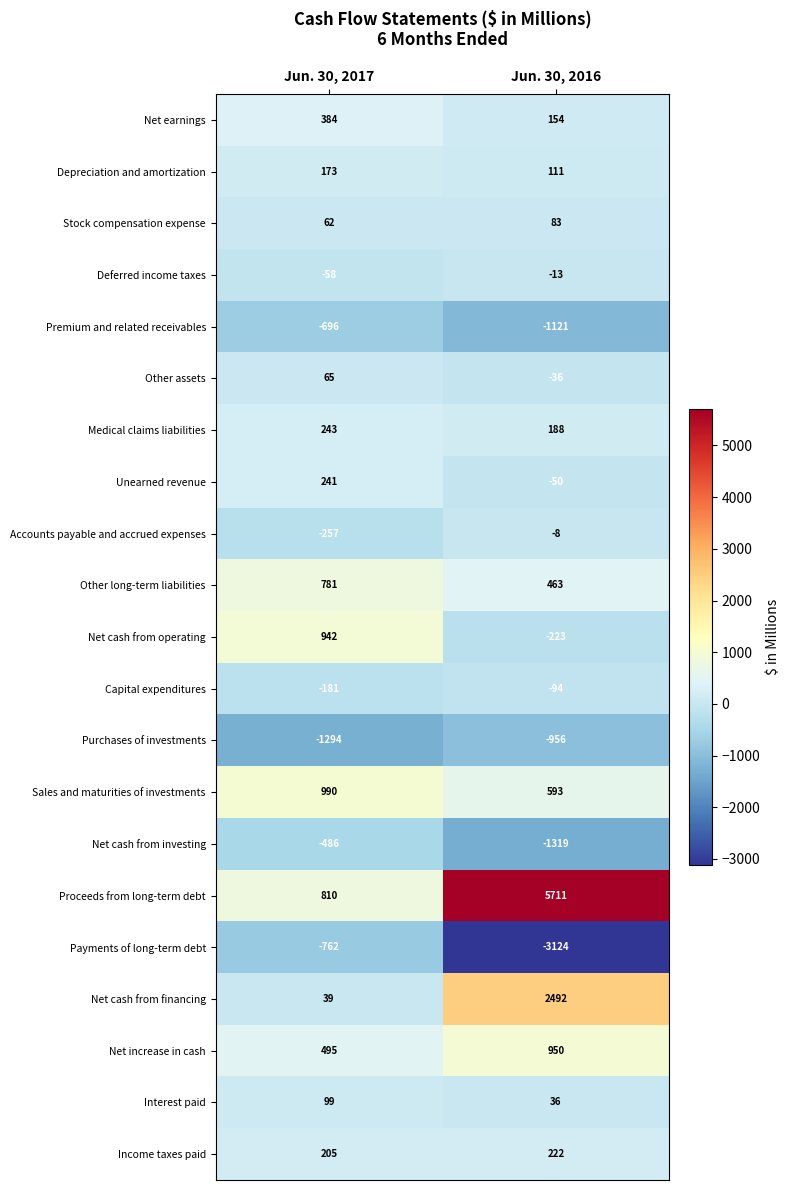

Read the Premium and related receivables value at Jun. 30, 2016, to the nearest 5.

-1120